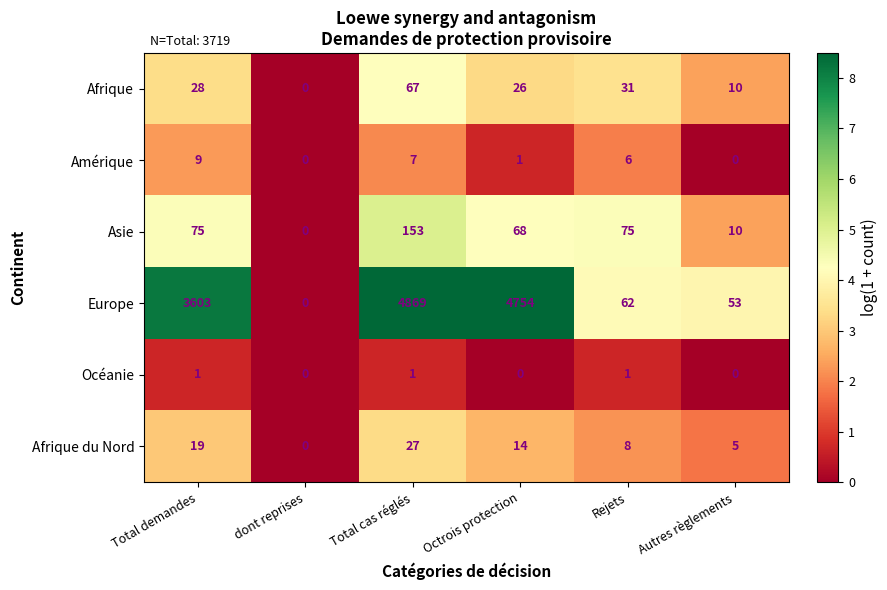

What is the difference between the maximum and minimum values in the Afrique du Nord series?

27